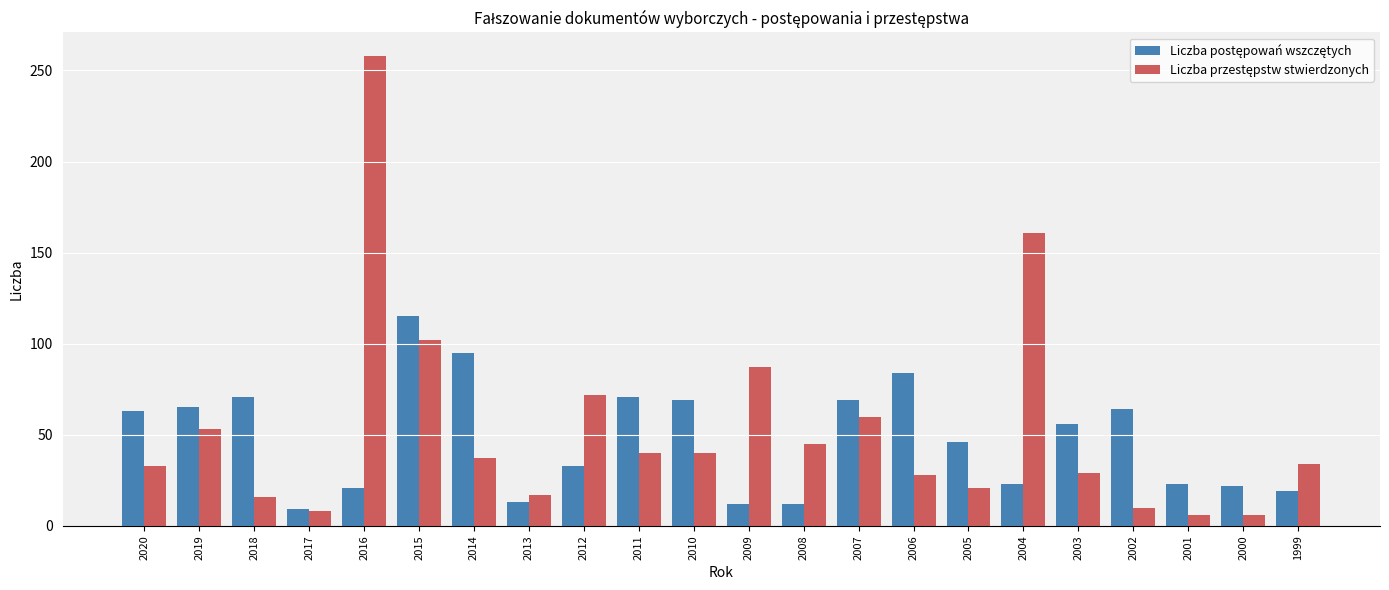

What is the total value across all series at 2000?

28